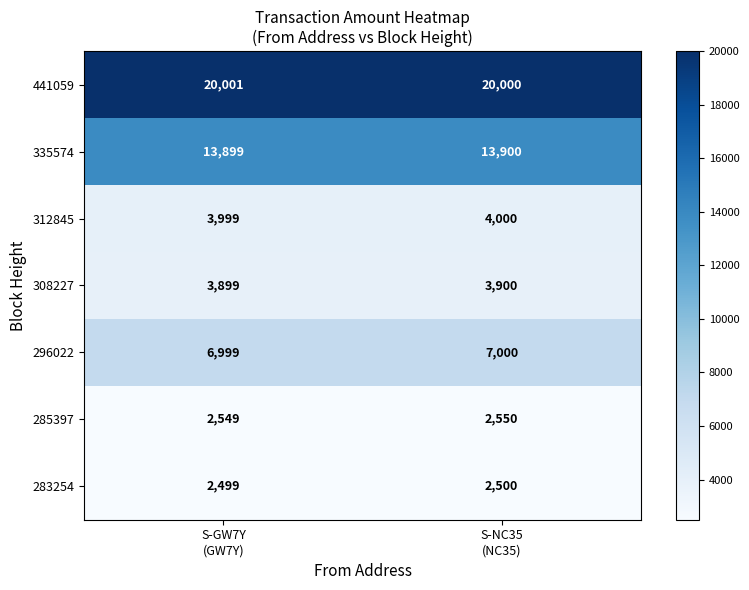

What is the greatest value displayed?

20001